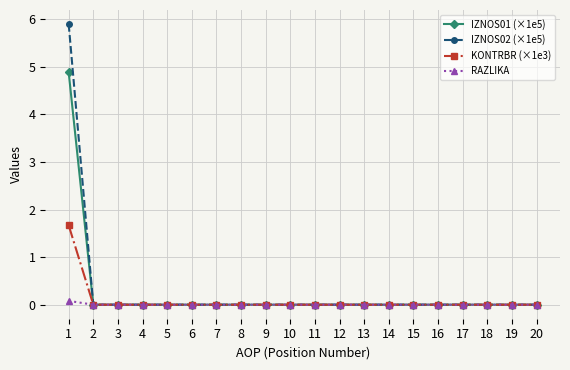

The value of IZNOS02 (×1e5) at 14 is 4.0. True or false?

False